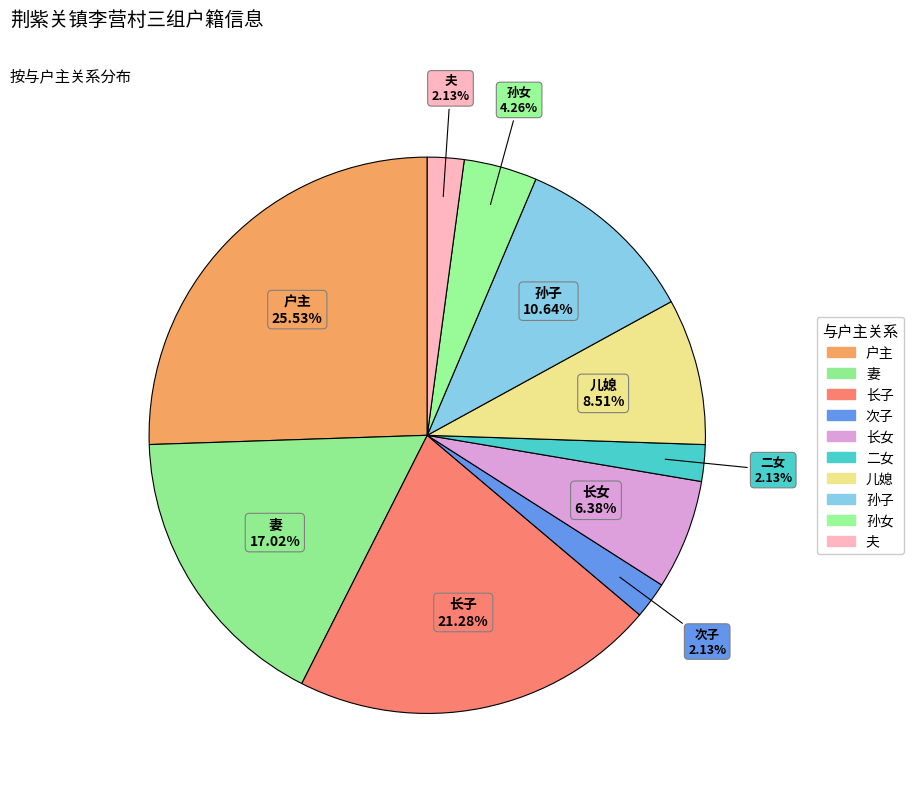

Which category has the smallest portion of the pie?

次子